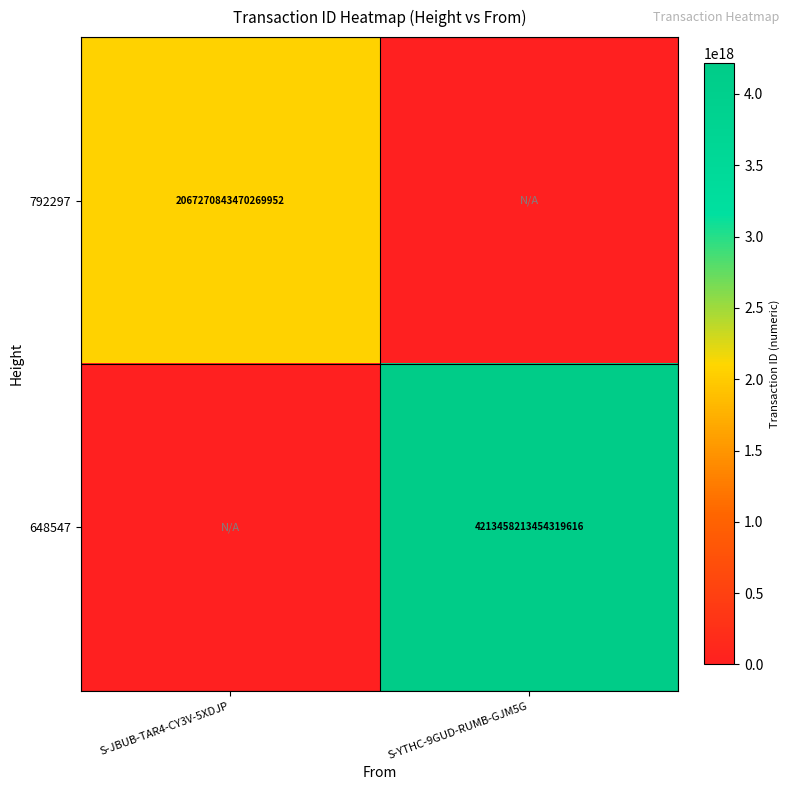

The 792297 series shows 2067270843470269952 at S-JBUB-TAR4-CY3V-5XDJP. True or false?

True